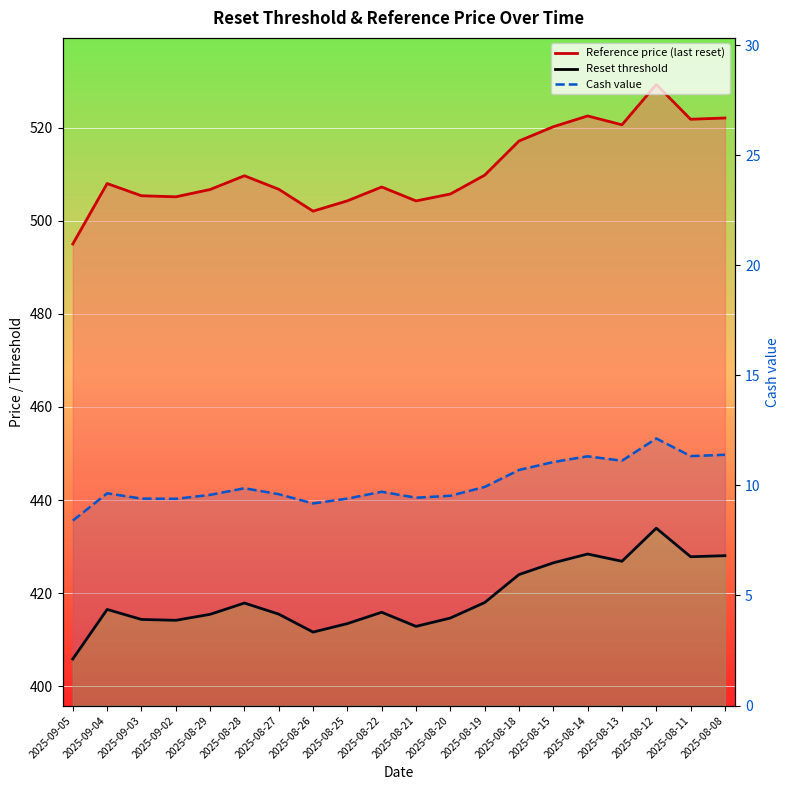

How many series are shown in this chart?

3